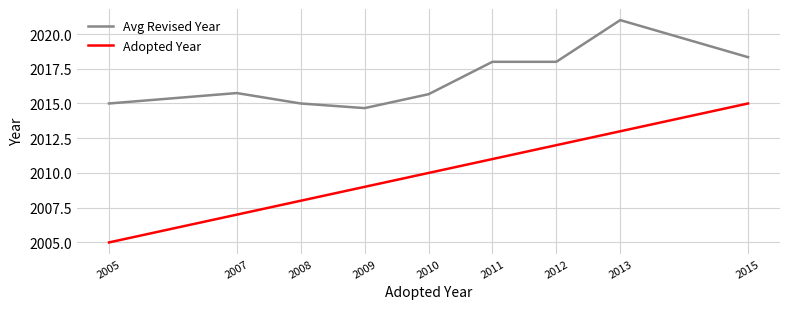

Is it true that Avg Revised Year equals 2021.0 at 2013?

True